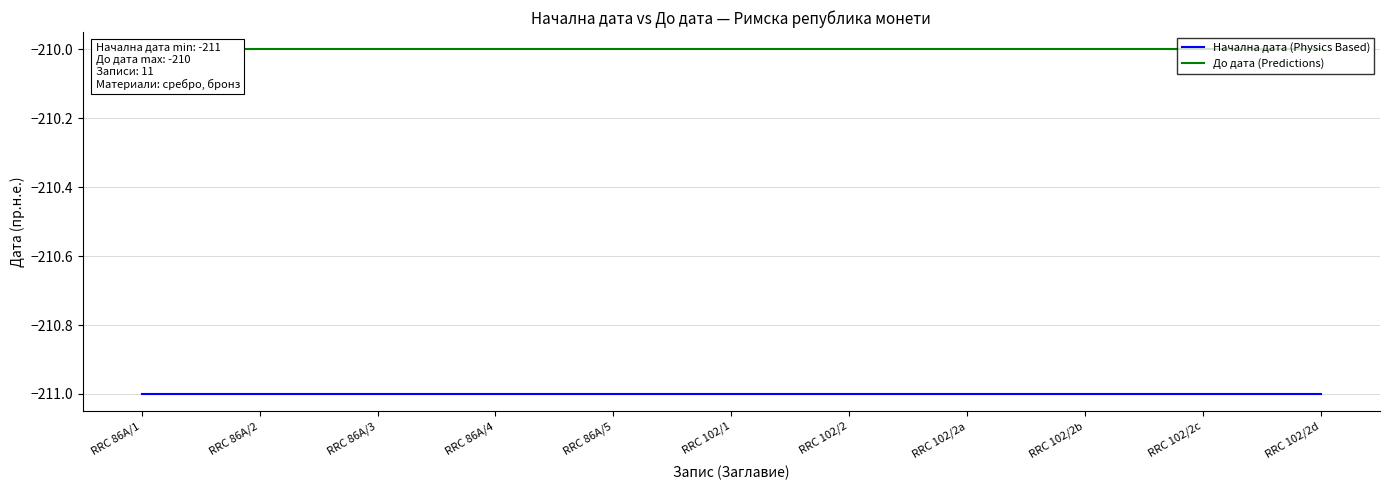

What position from the right is RRC 102/2c?

2